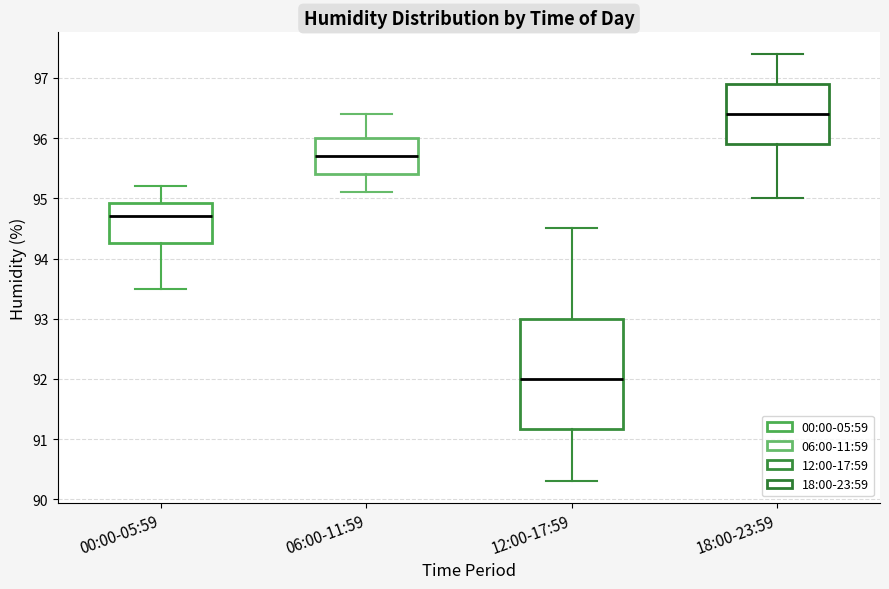

Where does the lower whisker of the box for 12:00-17:59 end on the y-axis? The values are not printed on the chart, so give them approximately, as read against the axis.

90.3